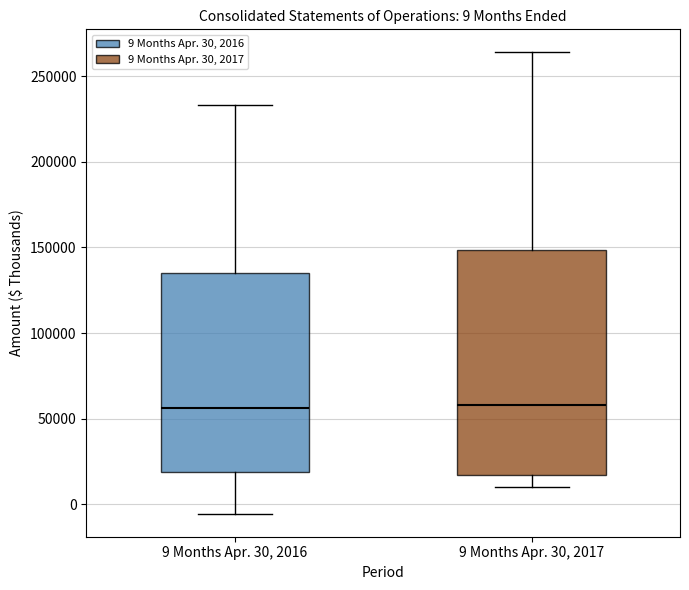

Which box is the tallest, from its lower edge to its upper edge?

9 Months Apr. 30, 2017